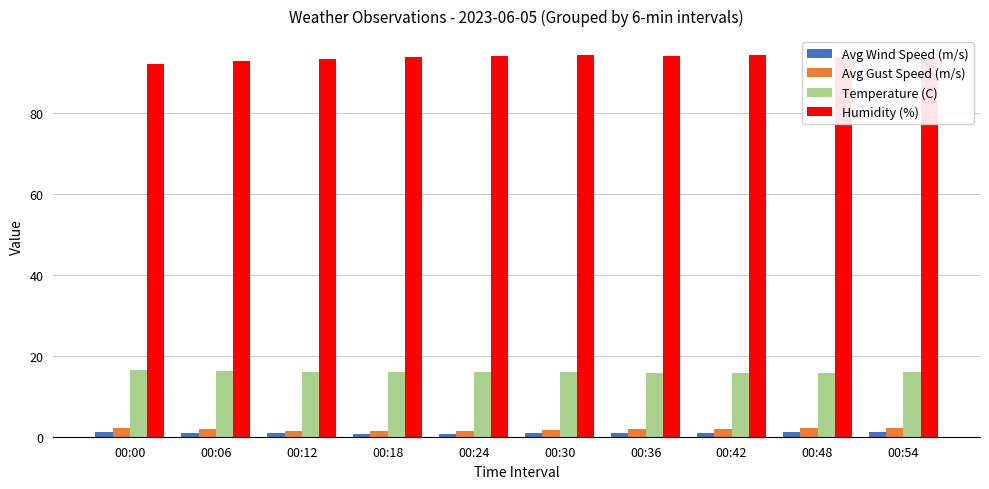

True or false: Temperature (C) has a value of 27.5 at 00:36.

False